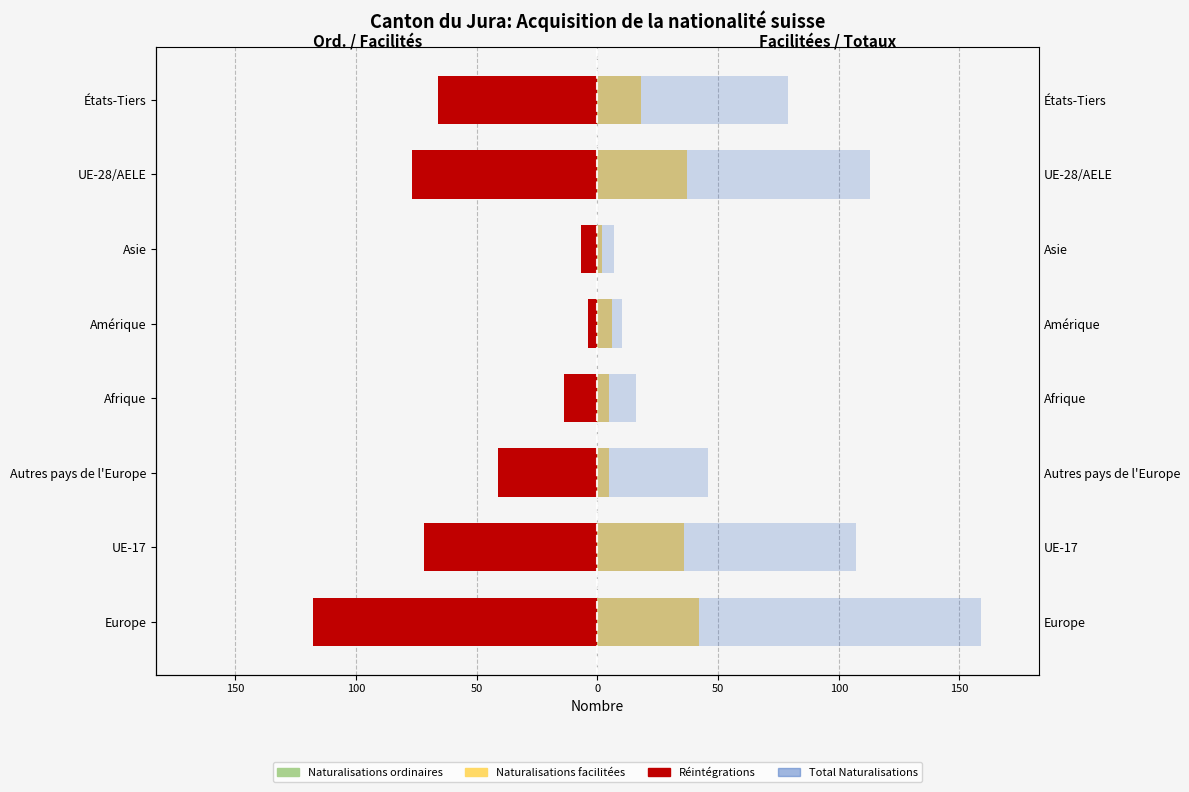

What is the difference between the highest and lowest values at Afrique?

30